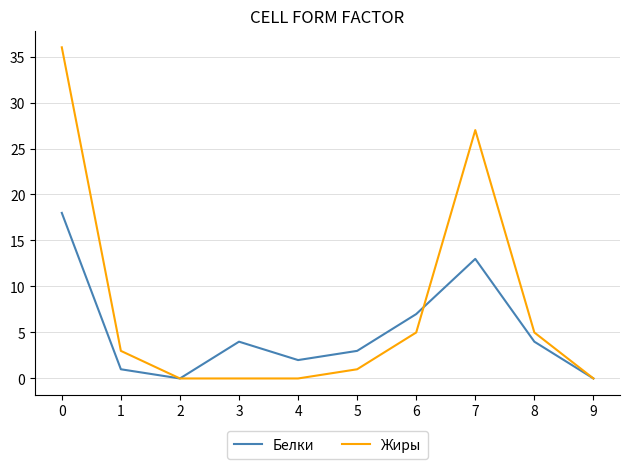

True or false: Жиры has a value of -12 at 4.

False